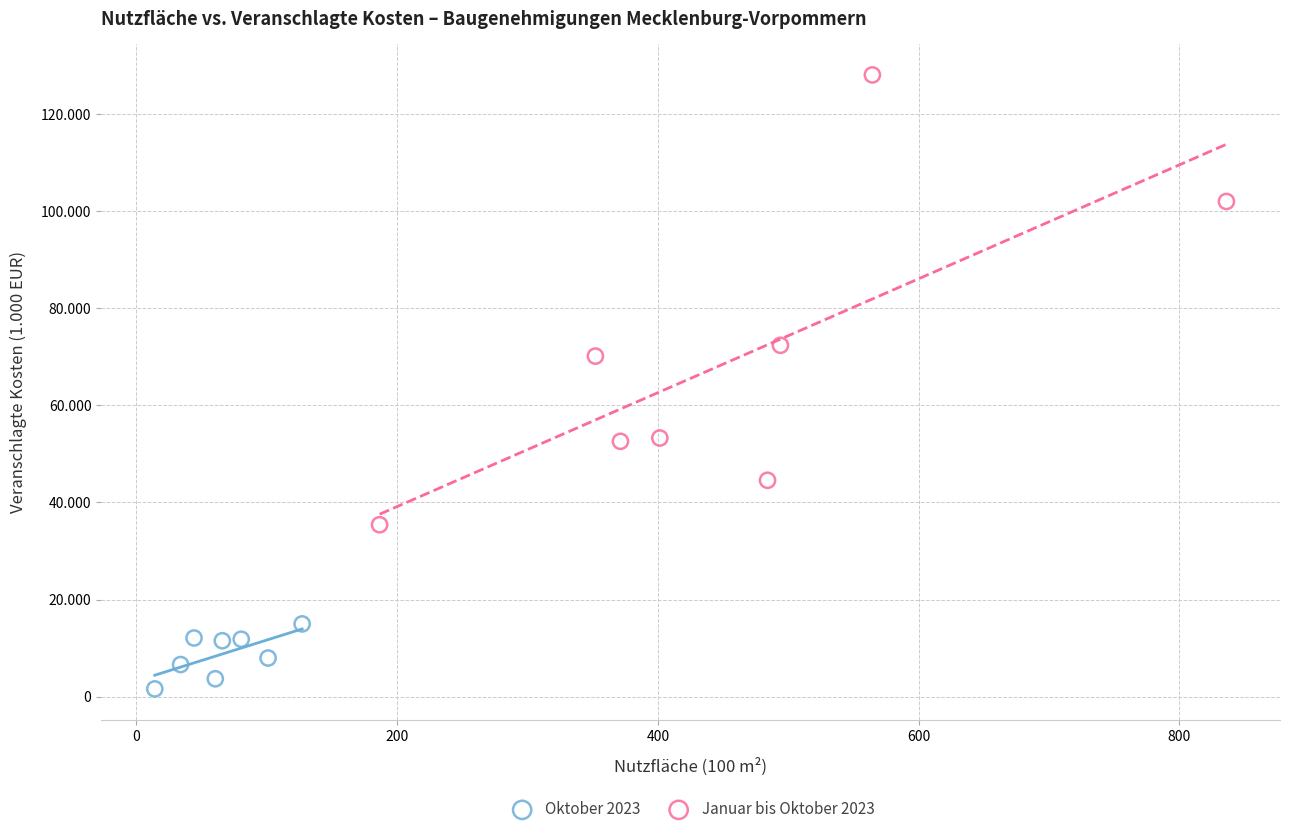

Which series contains the lowest Y value?

Oktober 2023